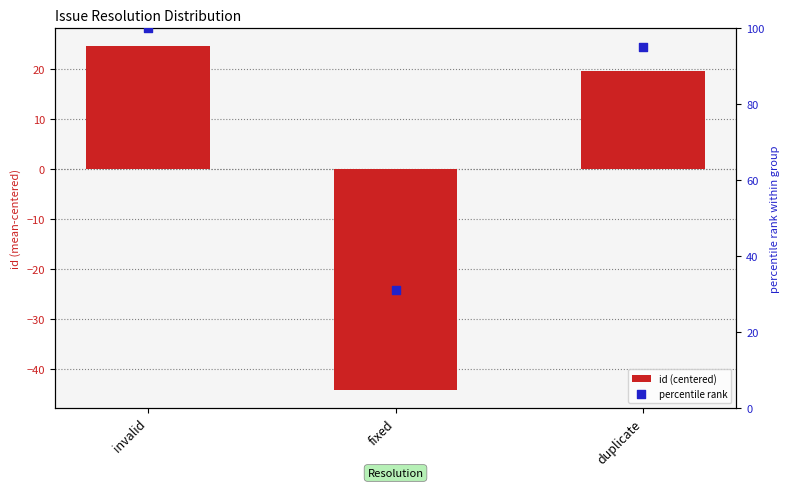

Which series has the largest total across all categories?

percentile rank